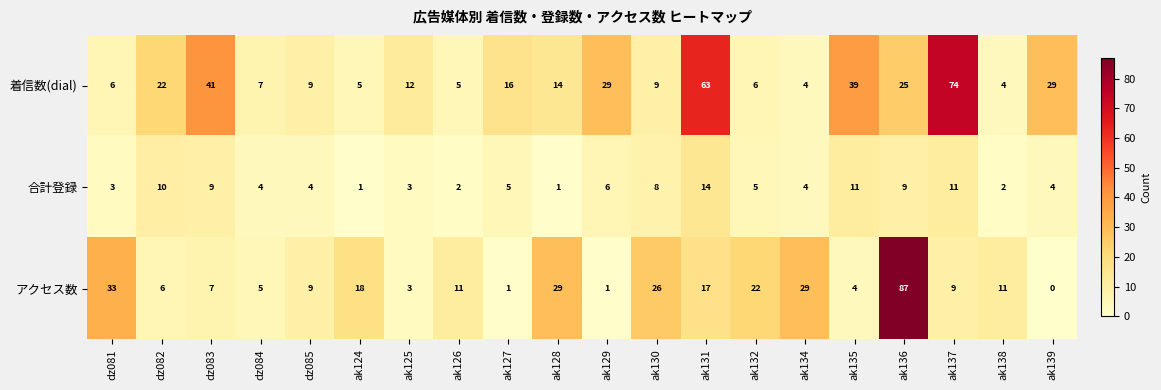

Is it true that 着信数(dial) equals 111 at ak131?

False